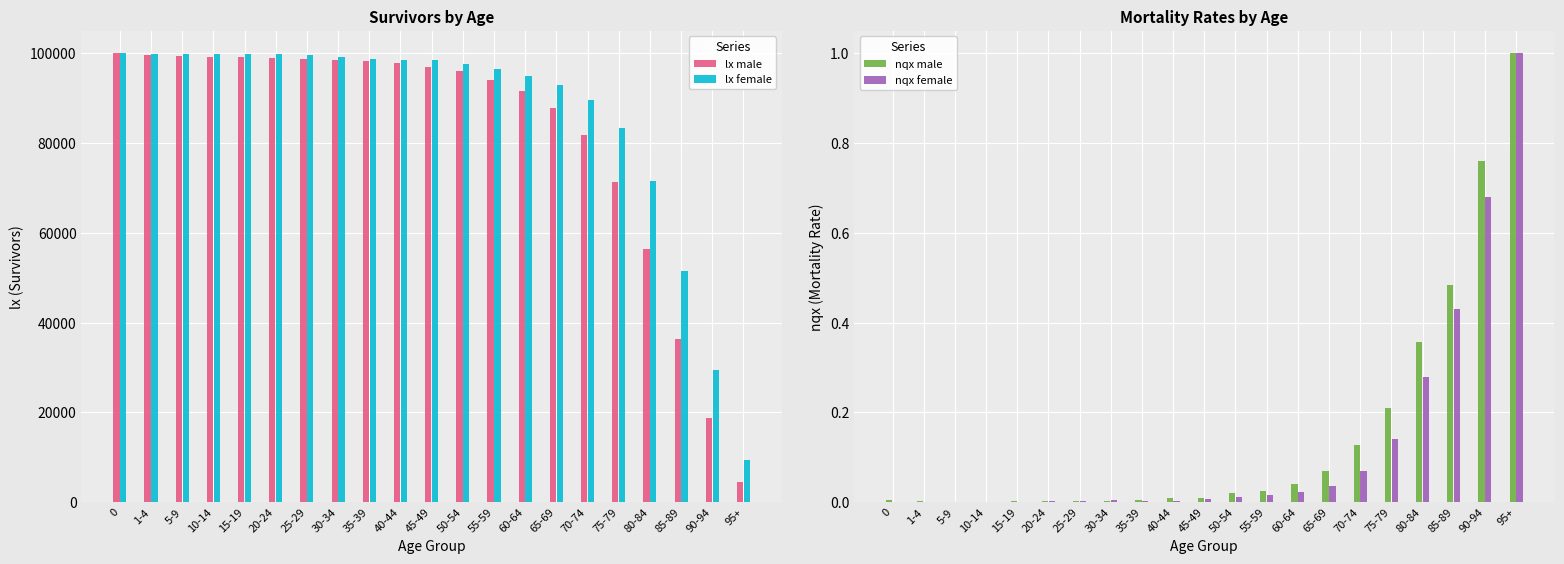

What is the difference between the highest and lowest values at 95+?

9398.0